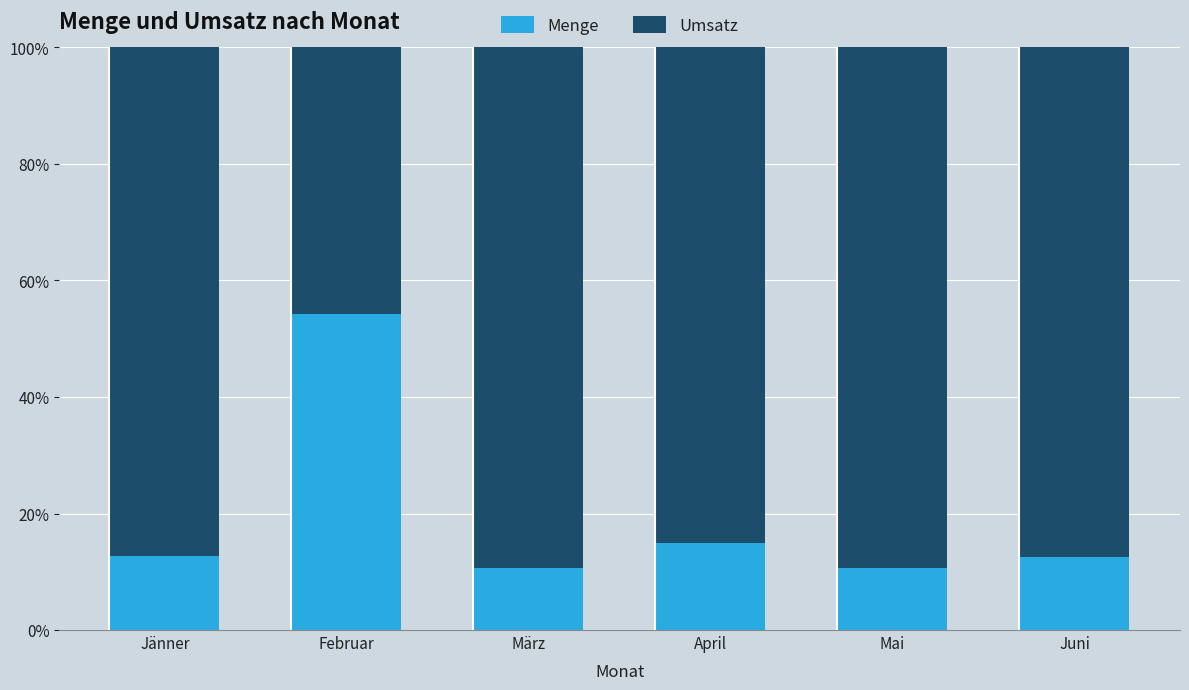

The value of Menge at Mai is 10.6. True or false?

True